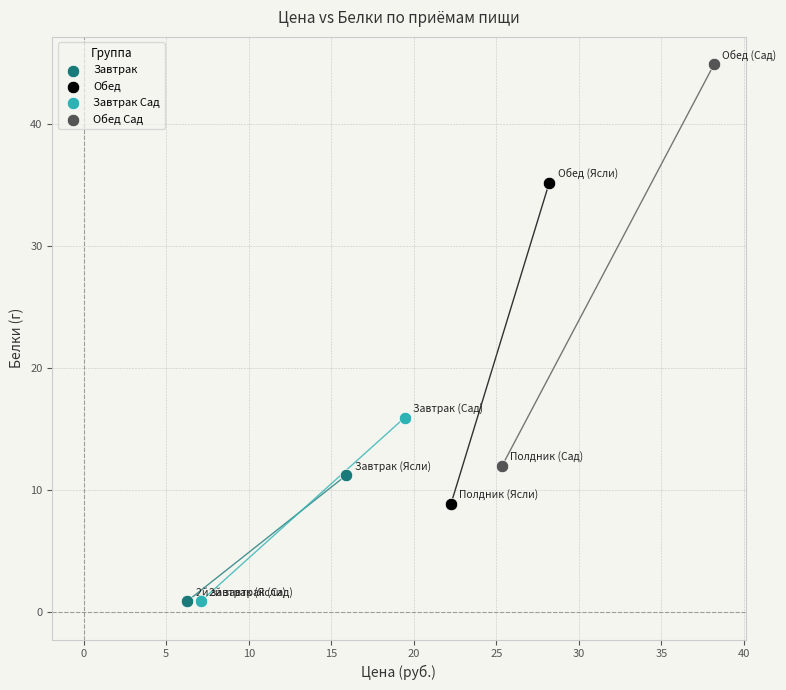

What are all the series names shown in the legend?

Завтрак, Обед, Завтрак Сад, Обед Сад